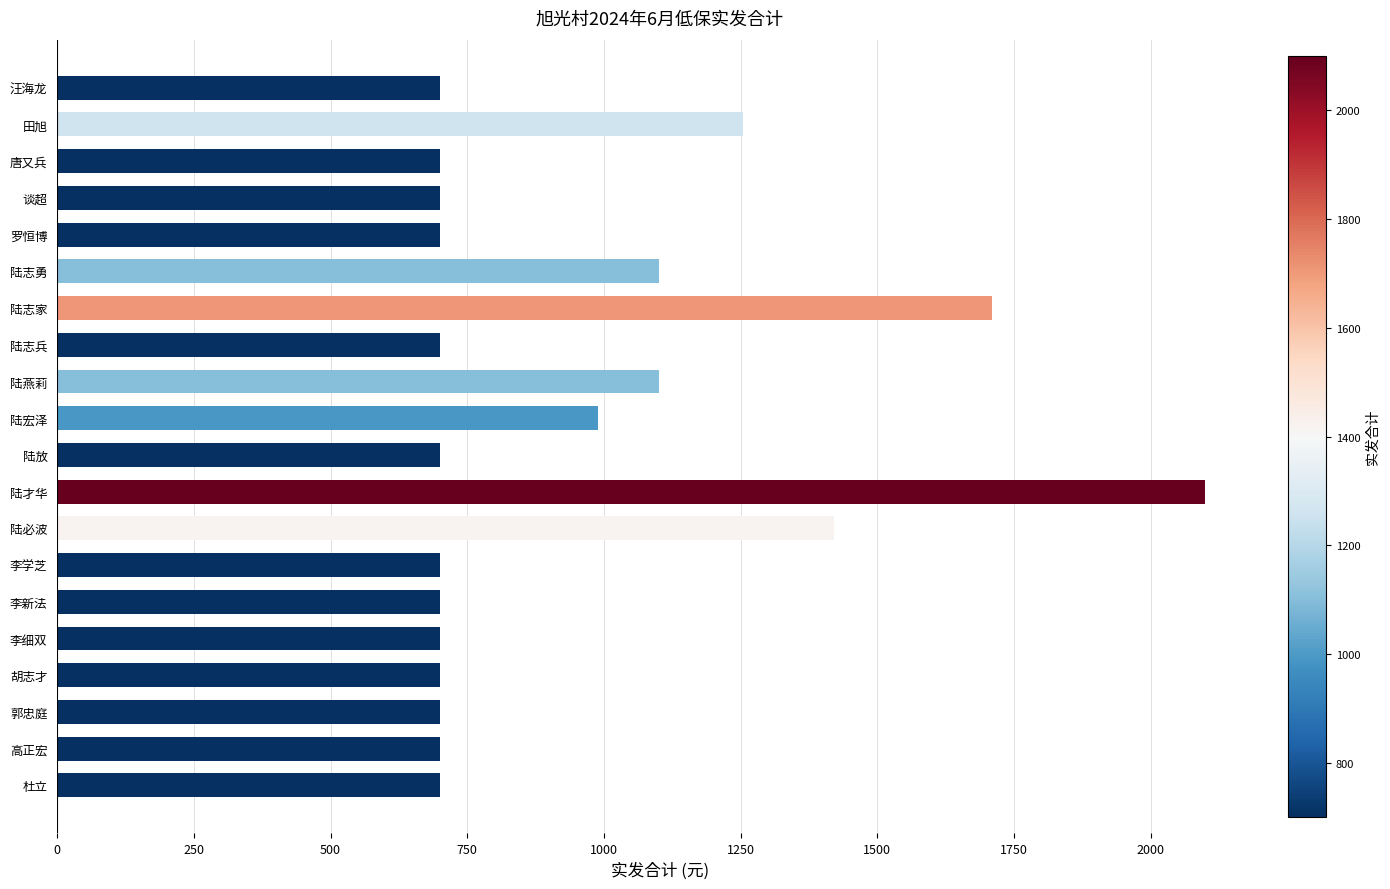

Reading top to bottom, list all the values displayed in this chart.

汪海龙=700	田旭=1255	唐又兵=700	谈超=700	罗恒博=700	陆志勇=1100	陆志家=1710	陆志兵=700	陆燕莉=1100	陆宏泽=990	陆放=700	陆才华=2100	陆必波=1420	李学芝=700	李新法=700	李细双=700	胡志才=700	郭忠庭=700	高正宏=700	杜立=700